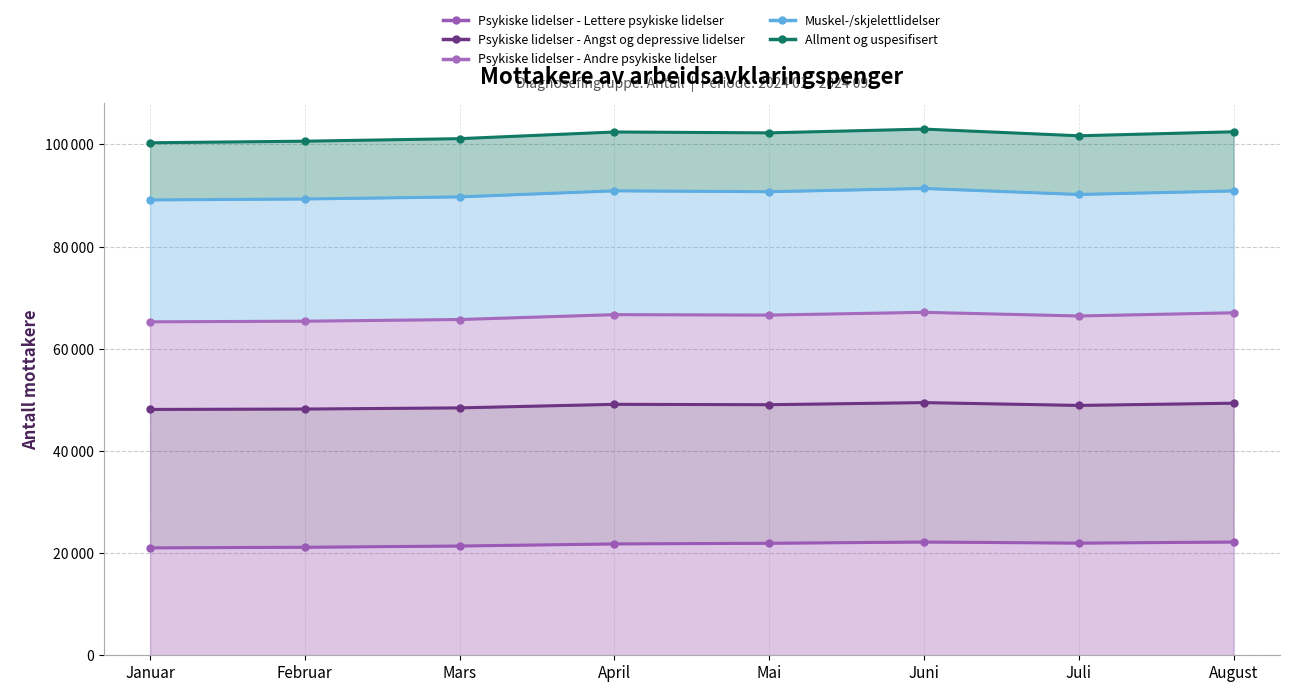

Which series changed the most between Januar and Mars?

Allment og uspesifisert